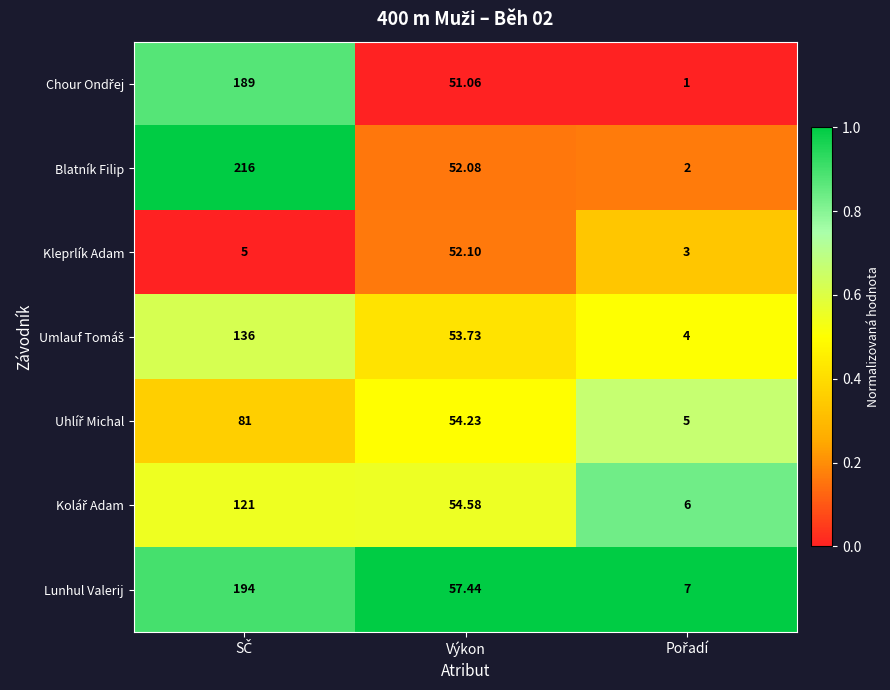

Which series has the largest total across all categories?

Blatník Filip